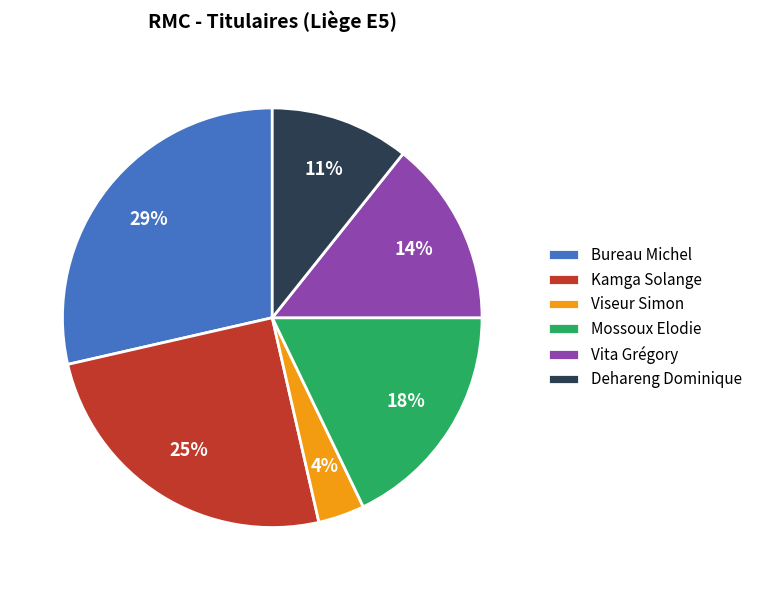

To the nearest percent, what portion does Mossoux Elodie represent?

18%